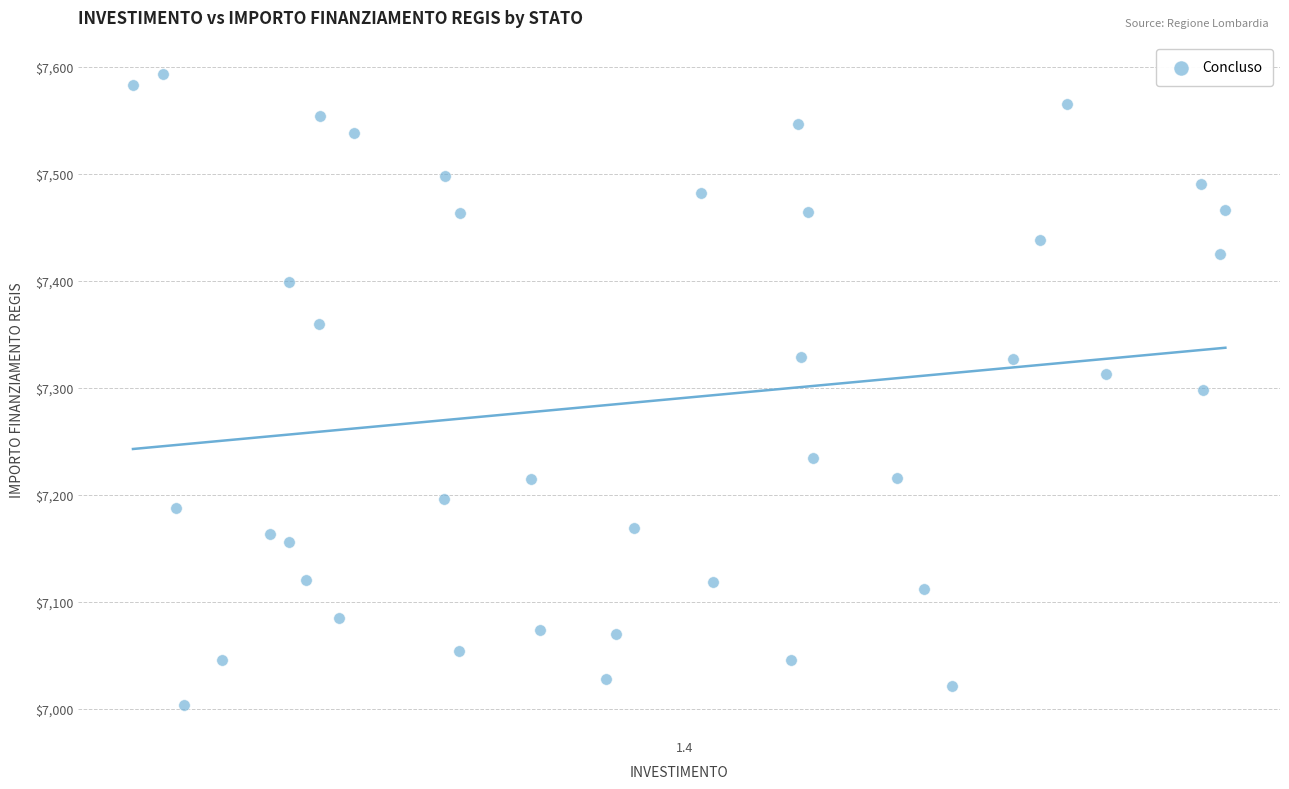

What is the range of Y values (max minus min)?

588.8